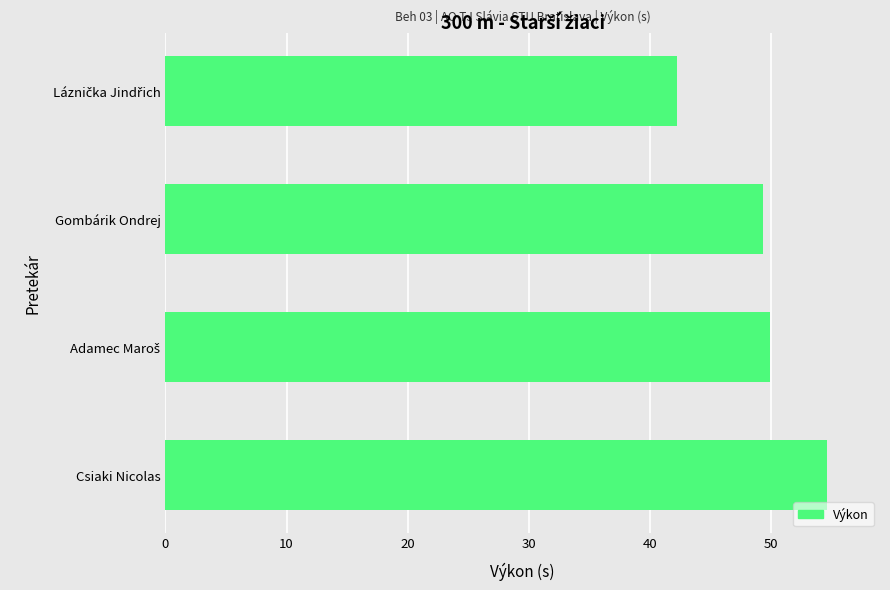

True or false: the data shows 23.4 at Csiaki Nicolas.

False